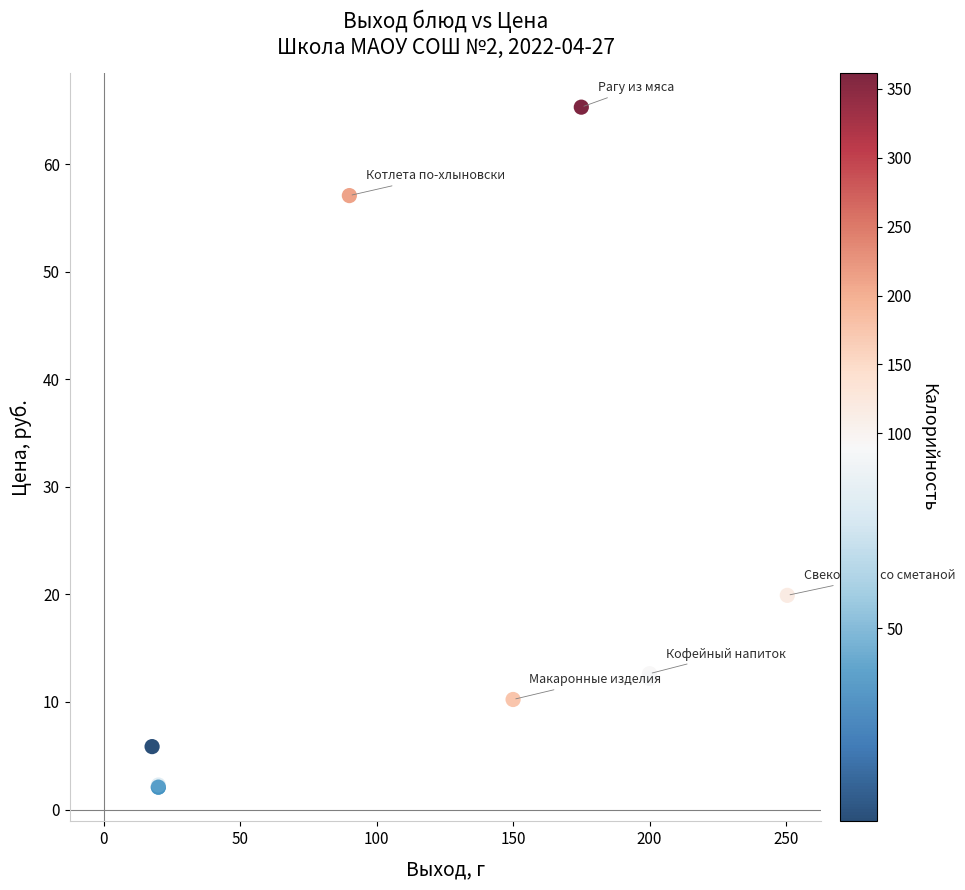

What Y value in the scatter plot is closest to 33?

19.9